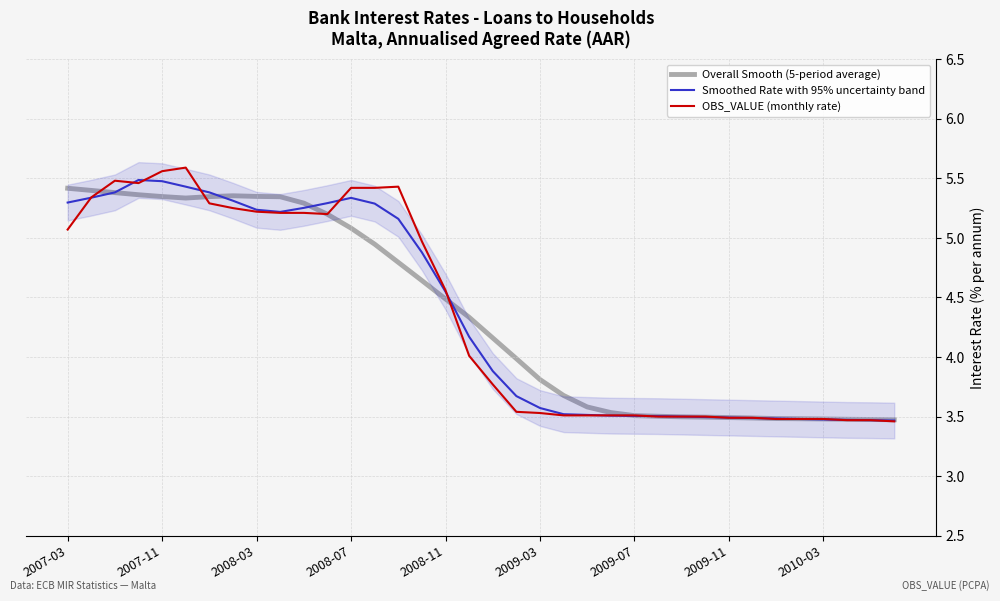

What is the minimum value for Smoothed Rate with 95% uncertainty band?

3.5